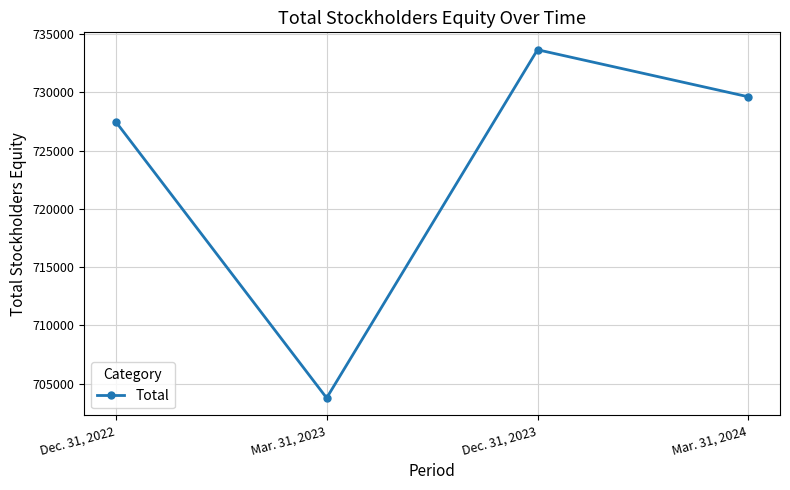

What is the sum of all values?

2894496